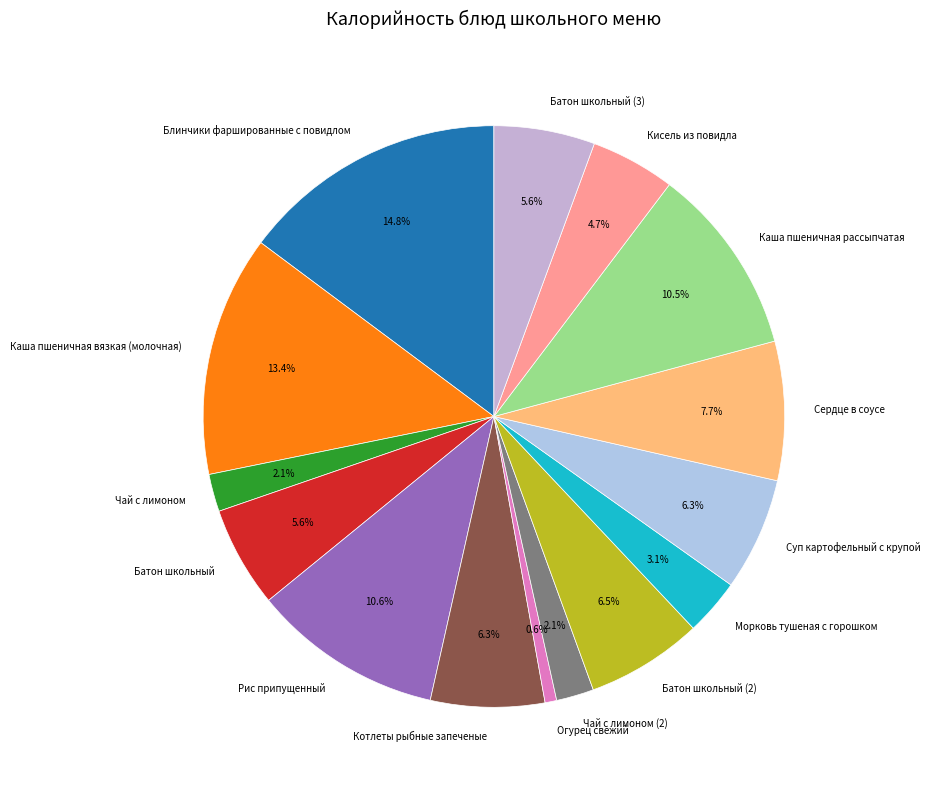

Is there a majority slice in this chart?

No